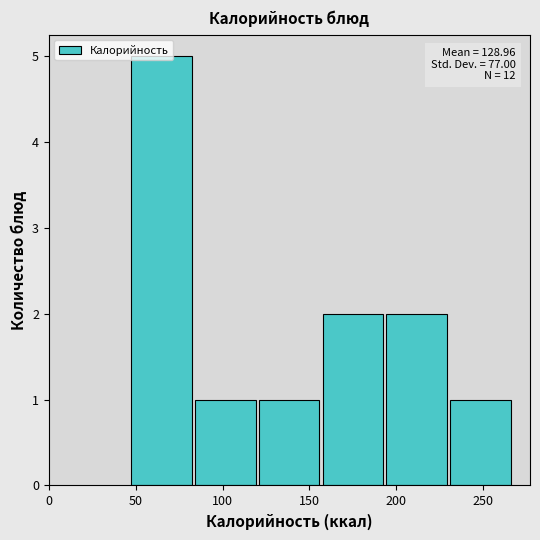

Which range on the x-axis has the tallest bar?

45 to 85